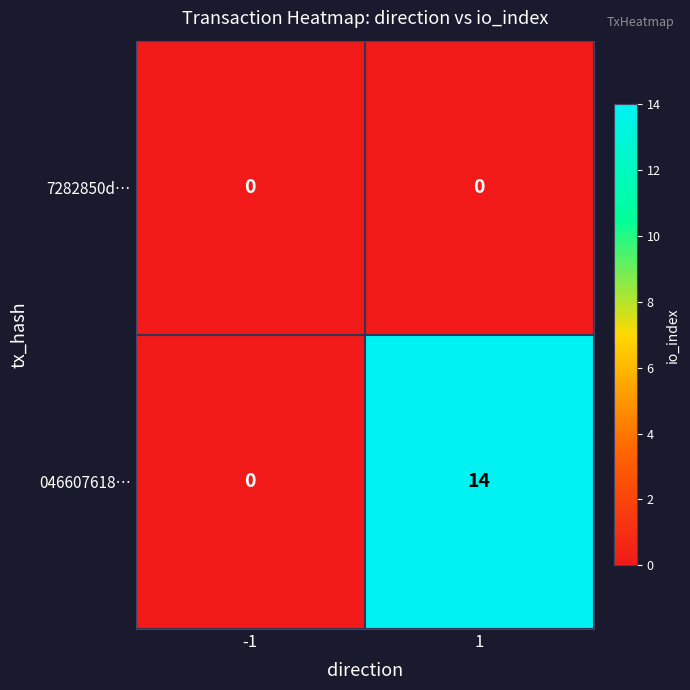

What is the difference between the 046607618… values at -1 and 1?

14